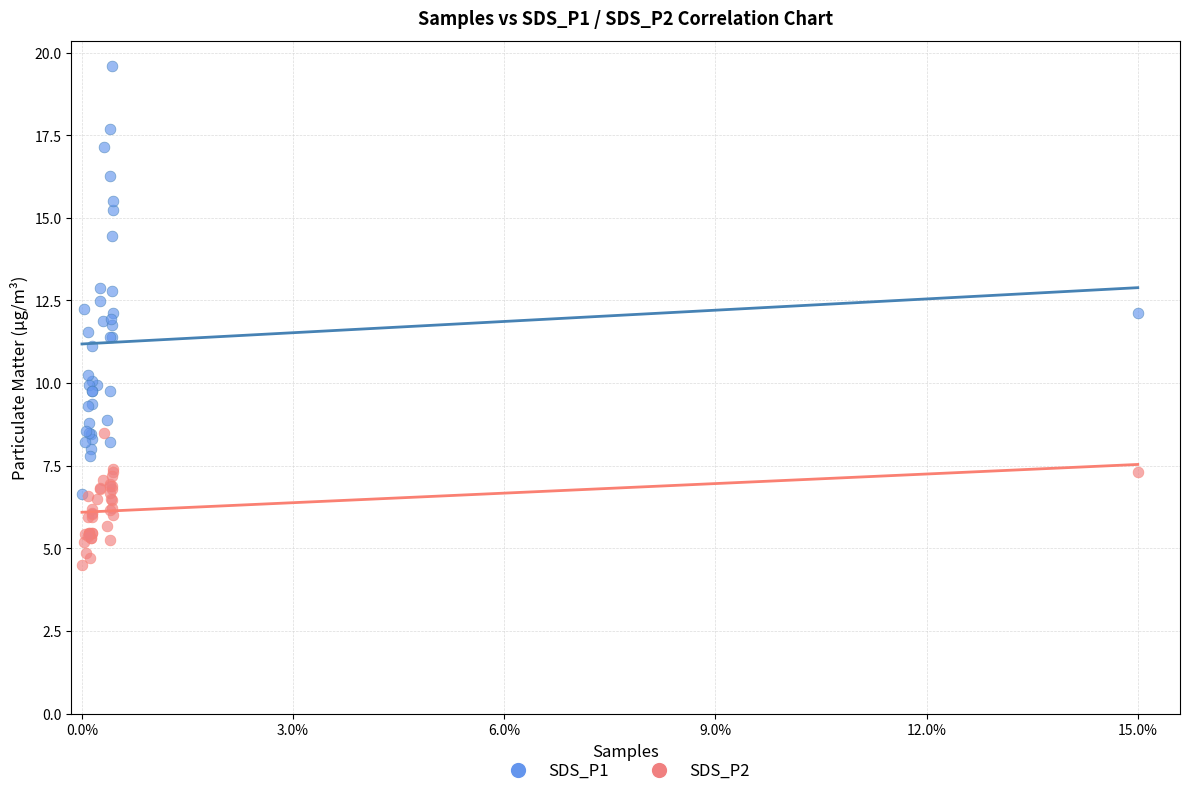

What are all the series names shown in the legend?

SDS_P1, SDS_P2